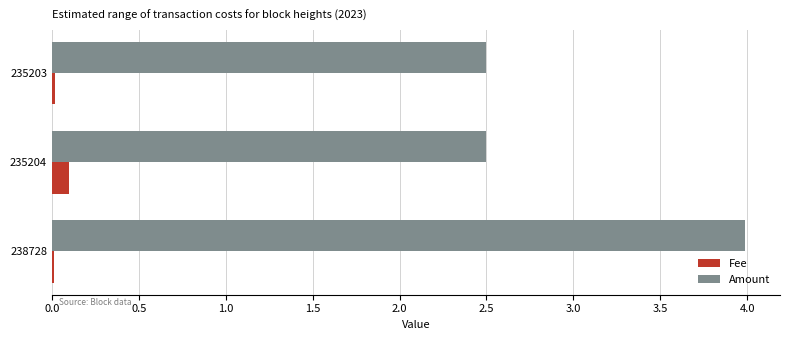

What are all the series names shown in the legend?

Fee, Amount